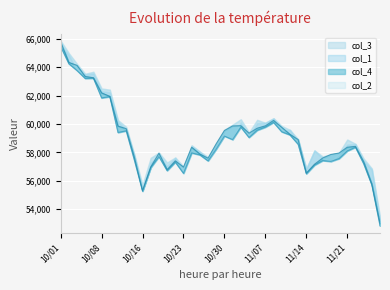

How many interior local peaks does the col_3 series have?

11